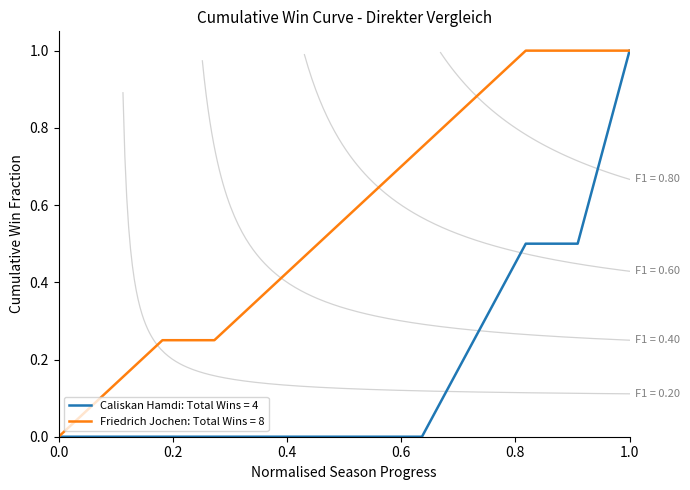

Which series has the largest total across all categories?

Friedrich Jochen